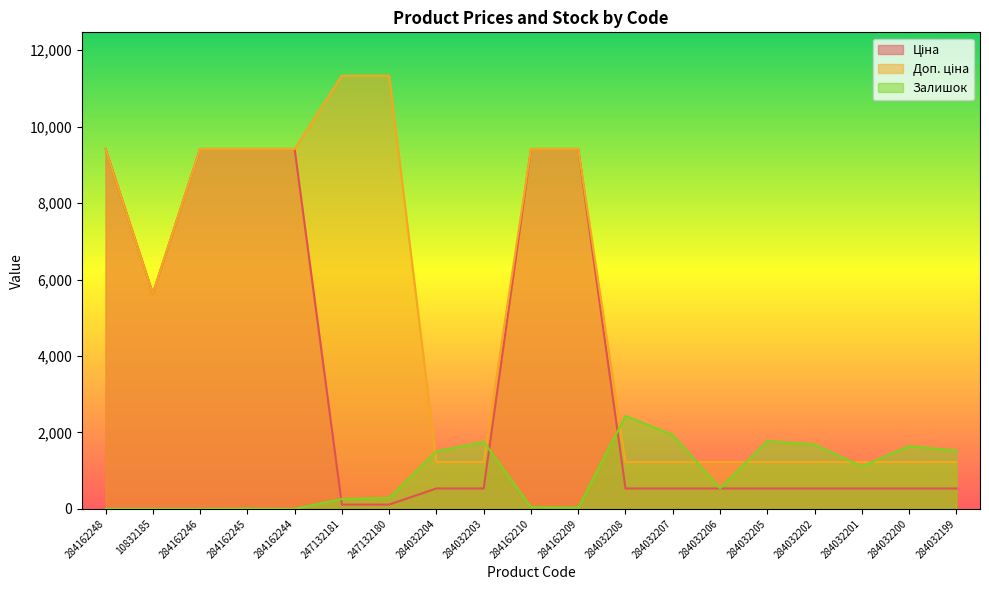

Rank the series by their maximum value, from lowest to highest.

Залишок, Ціна, Доп. ціна